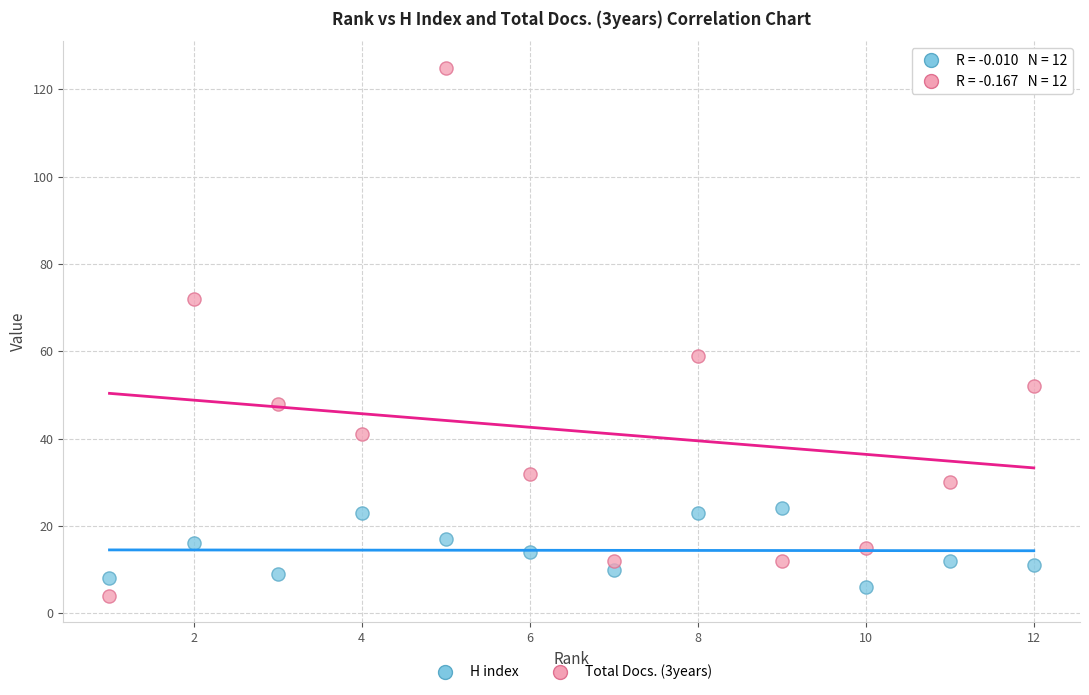

Across all series, what Y value is closest to 64?

59